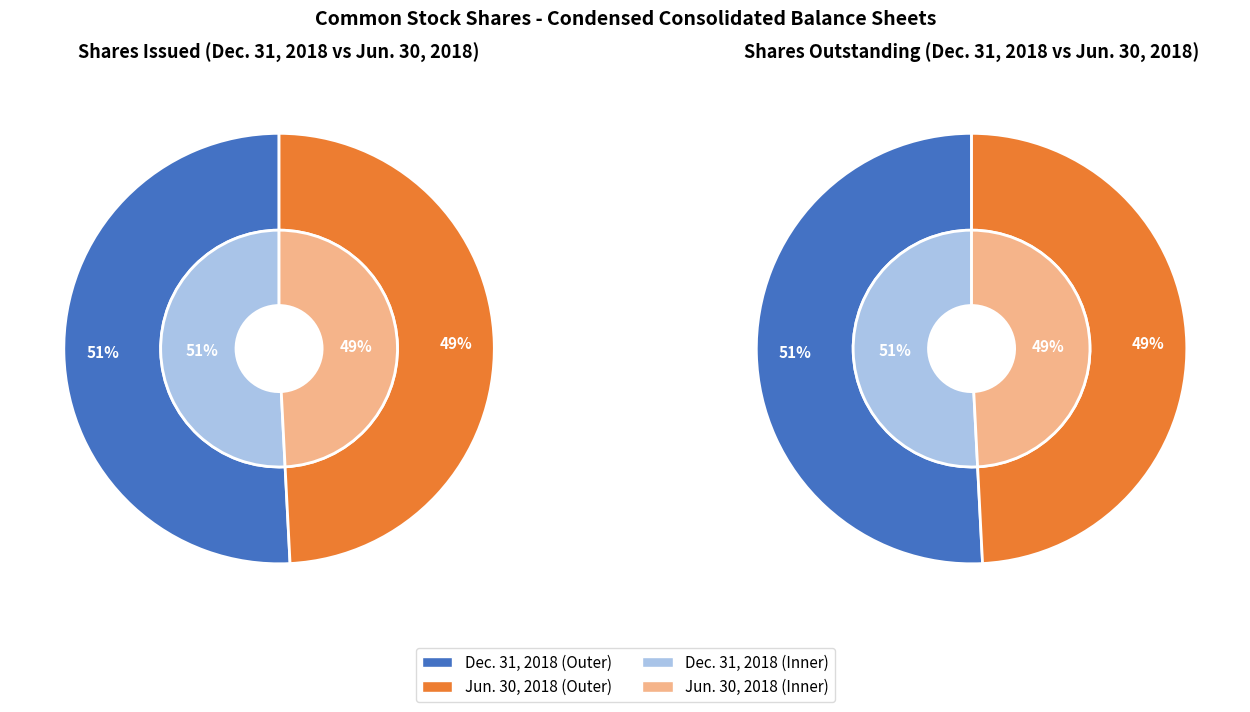

Which category has the smallest portion of the pie?

Jun. 30, 2018